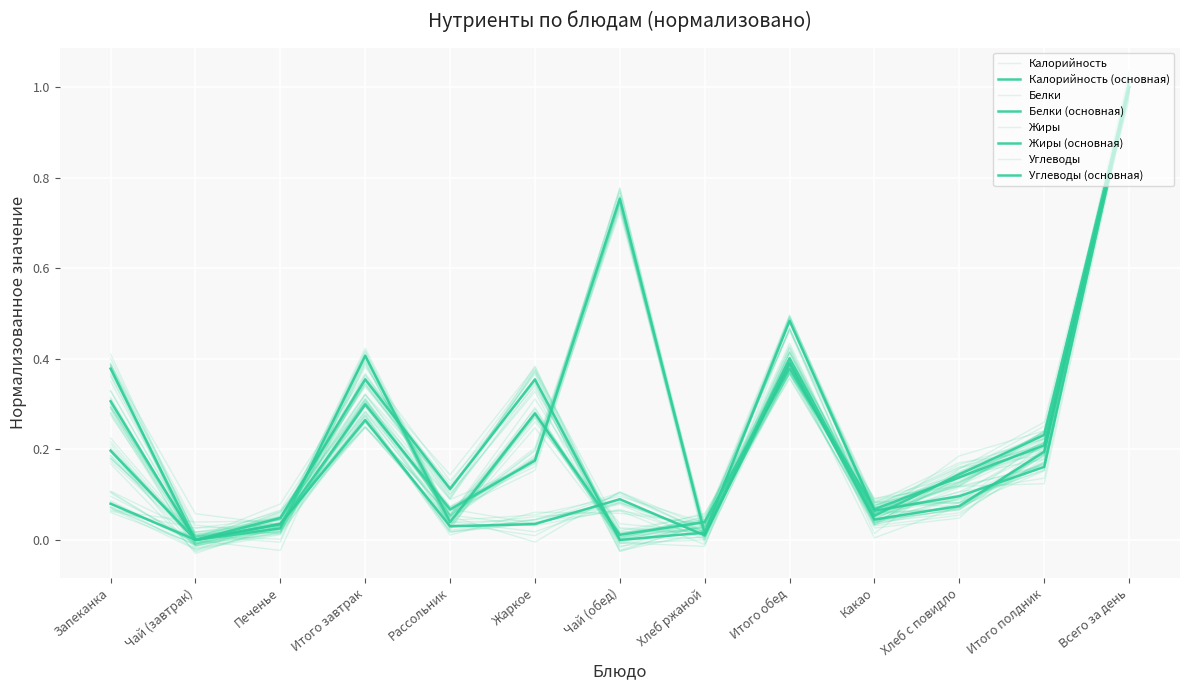

Which series has the largest total across all categories?

Калорийность